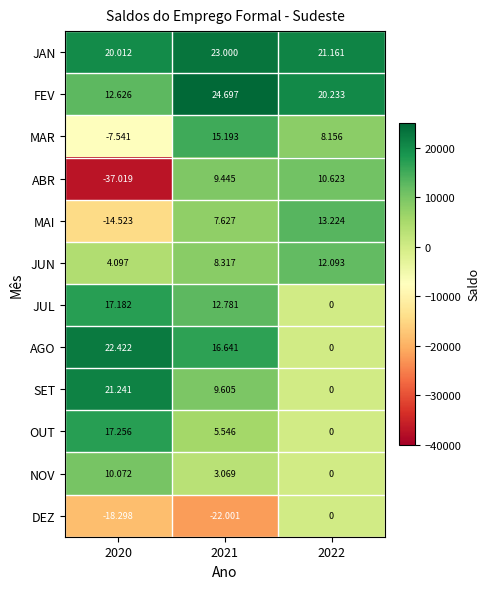

What is the difference between the highest and lowest values at 2020?

59441